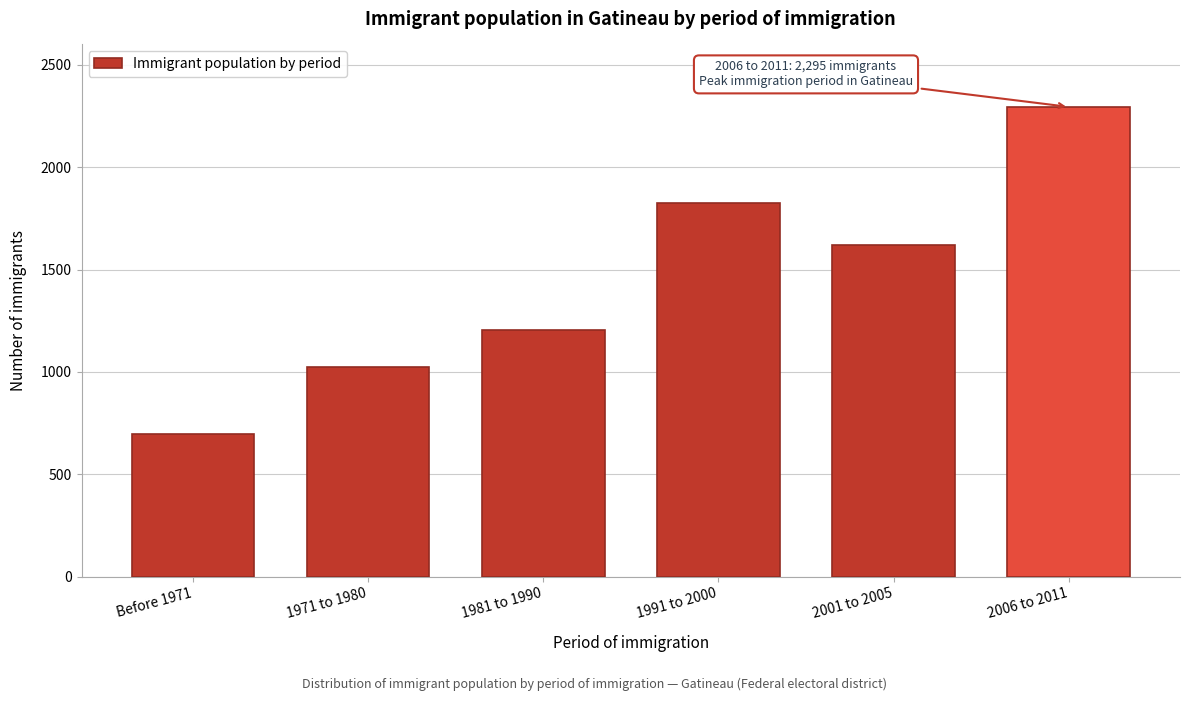

Reading left to right, transcribe all the data shown in this chart.

695	1025	1205	1825	1620	2295